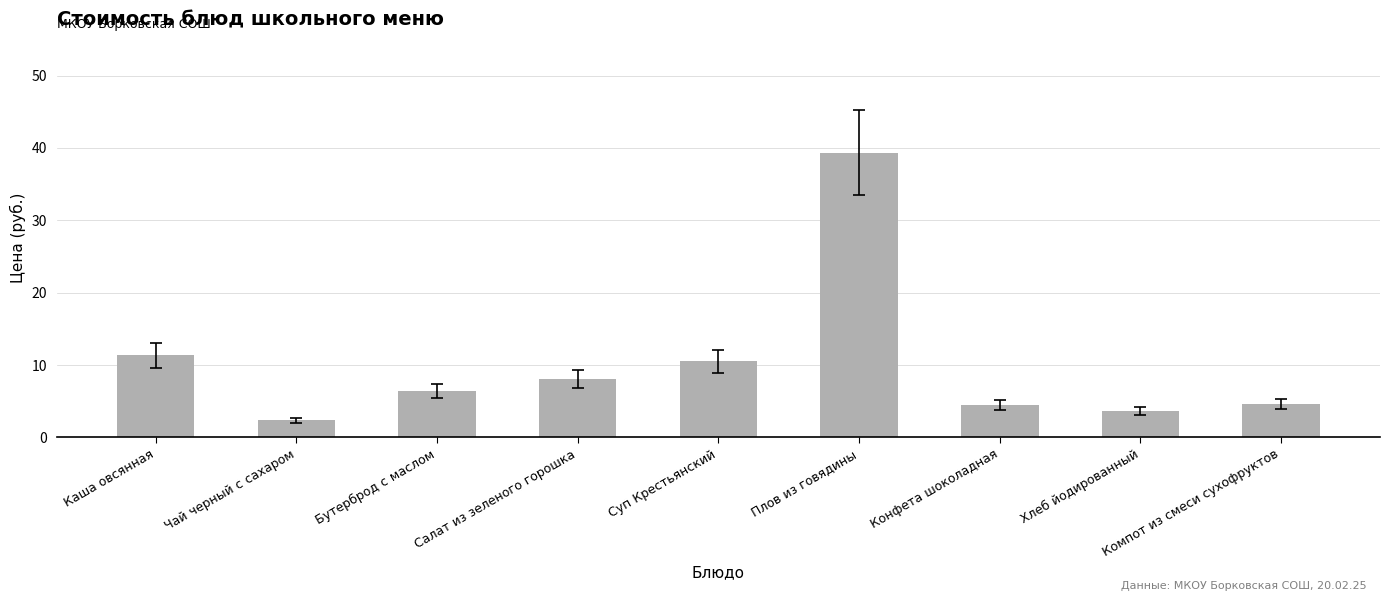

How many distinct data groups are displayed?

1